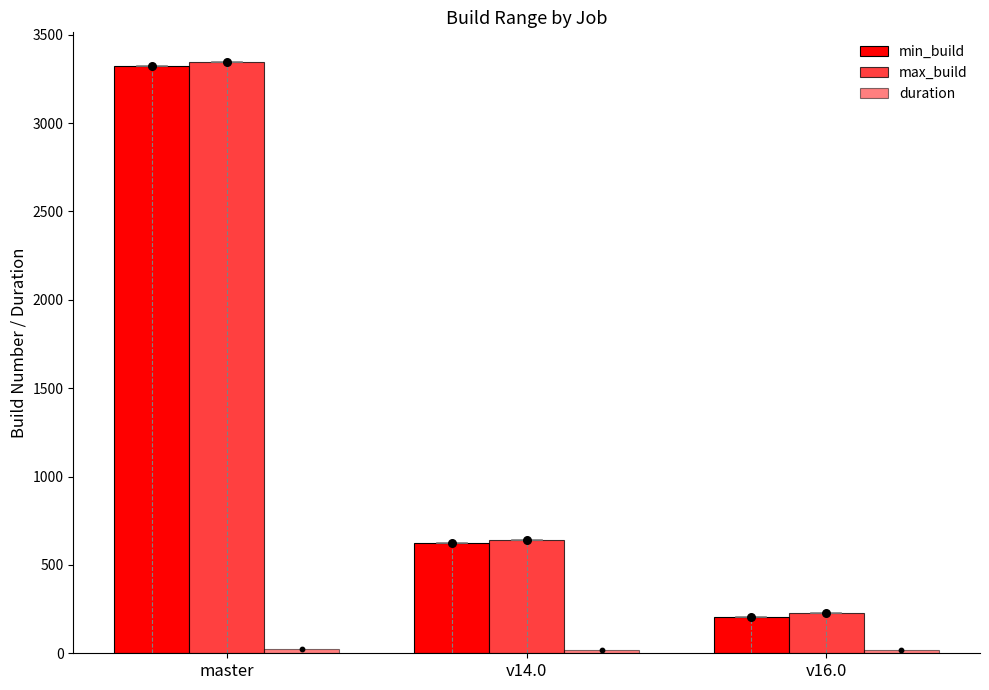

At how many categories does at least one series exceed 1153?

1